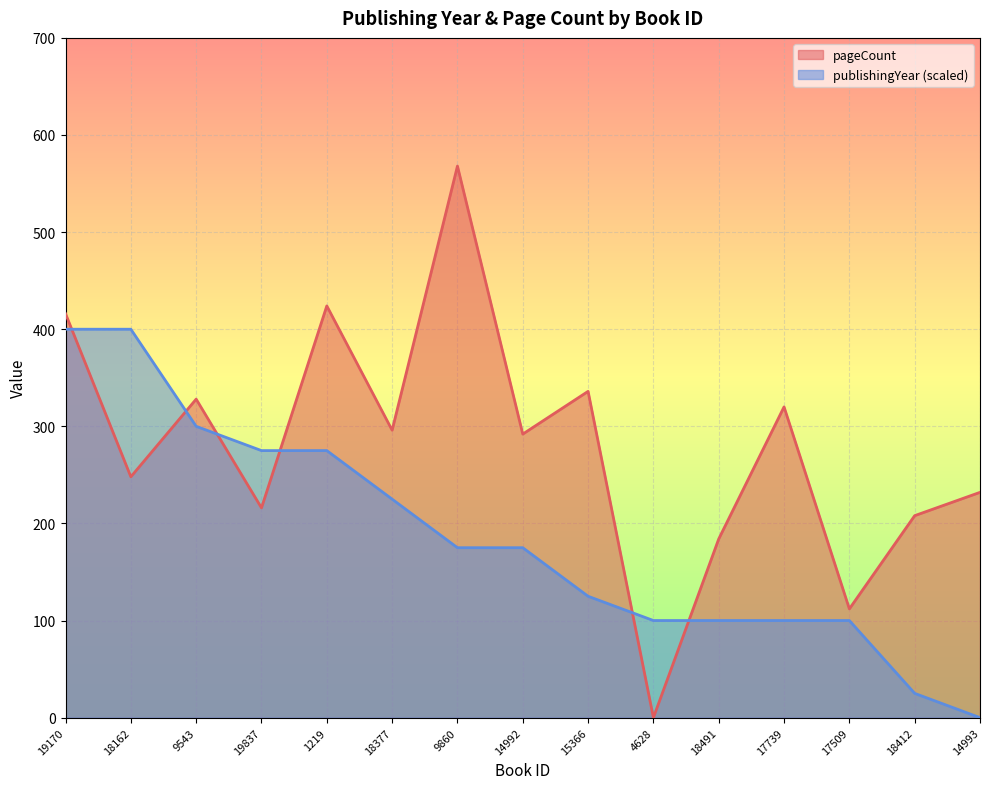

At which label does pageCount reach its peak?

9860